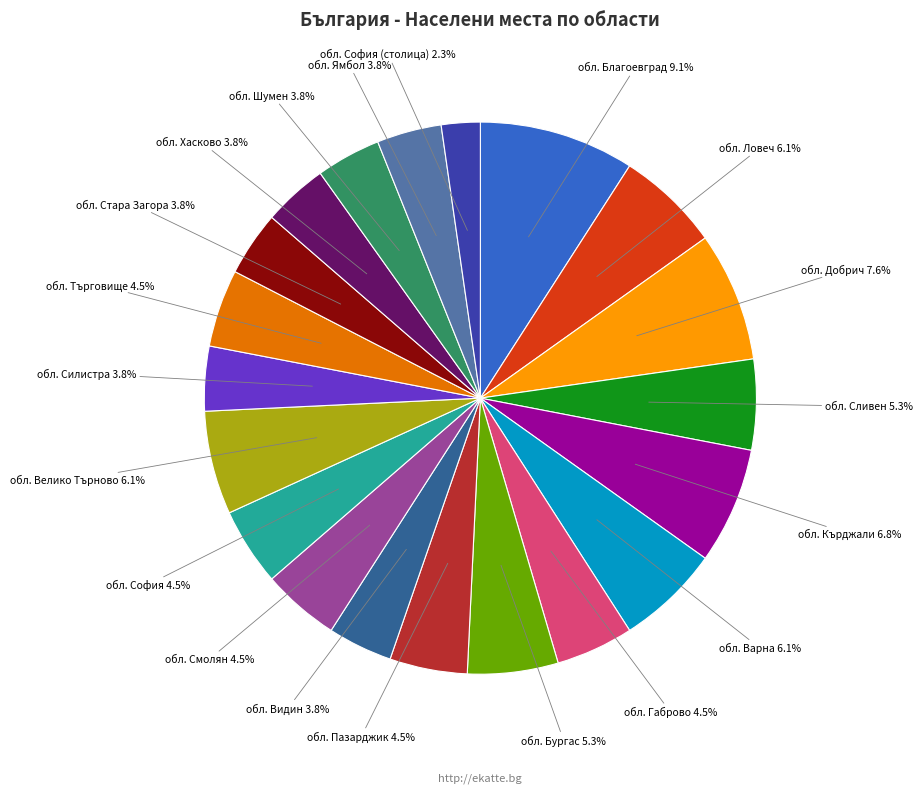

Is there a majority slice in this chart?

No